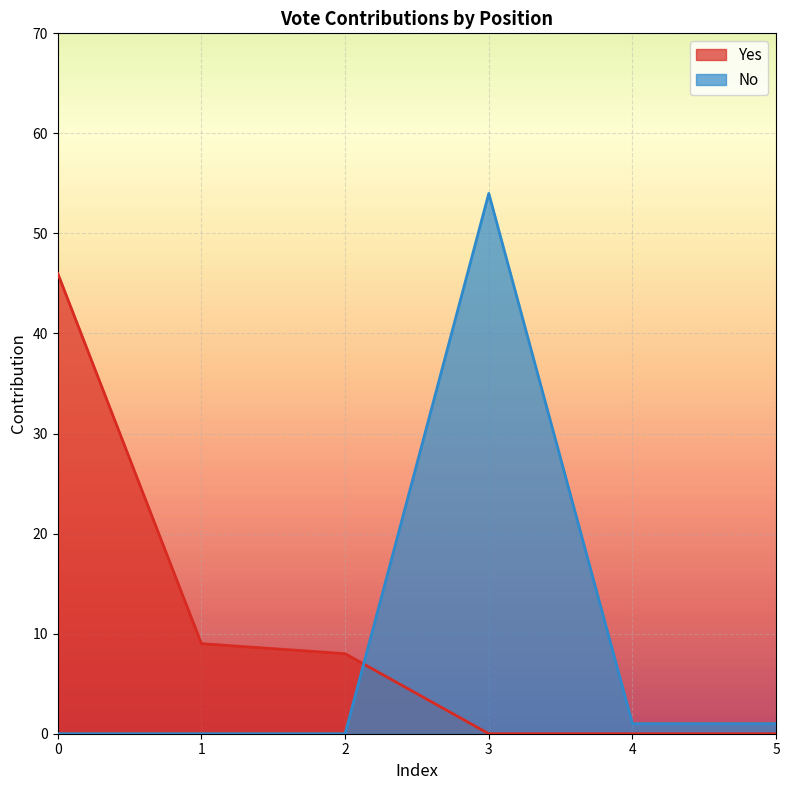

What is the total value across all series at 2?

8